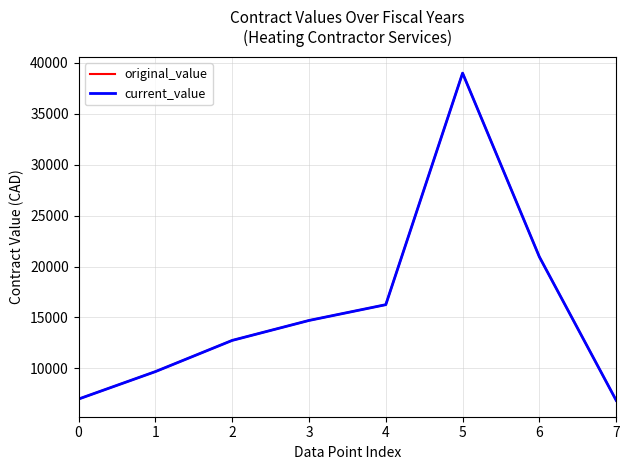

True or false: current_value has more than 2 interior local peaks.

False